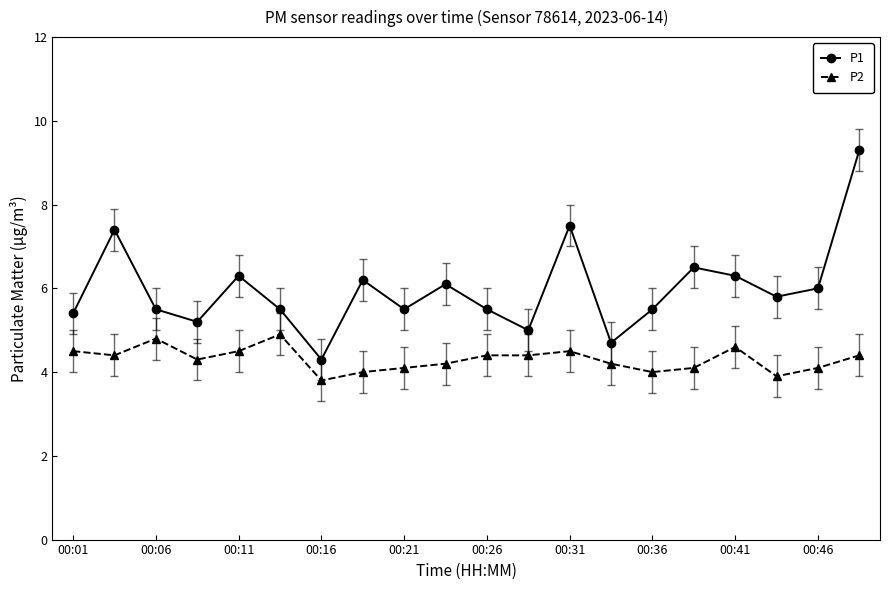

What is the lowest value of the P1 series?

4.3